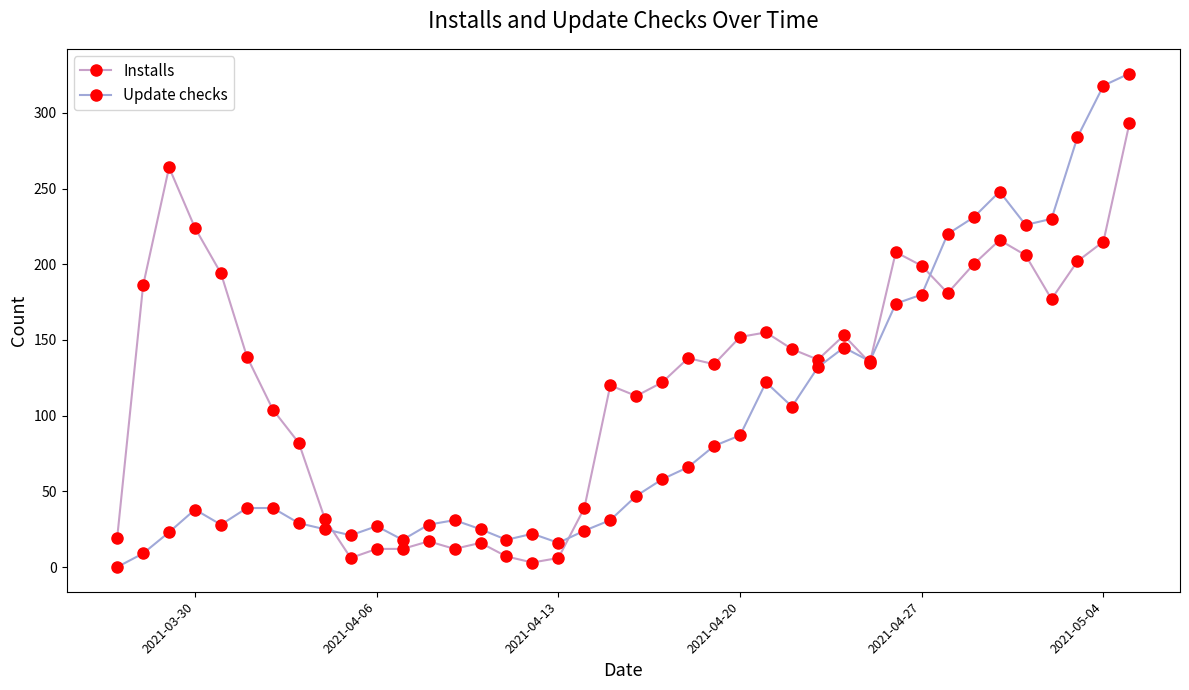

List the series in order of their peak value, lowest first.

Installs, Update checks